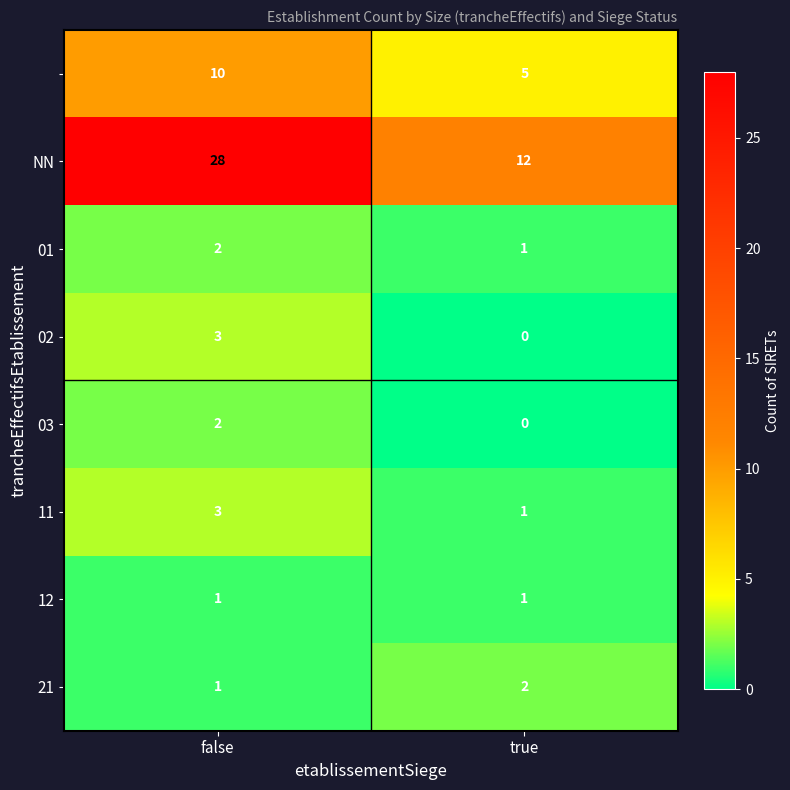

Which category has the highest value across all series?

false